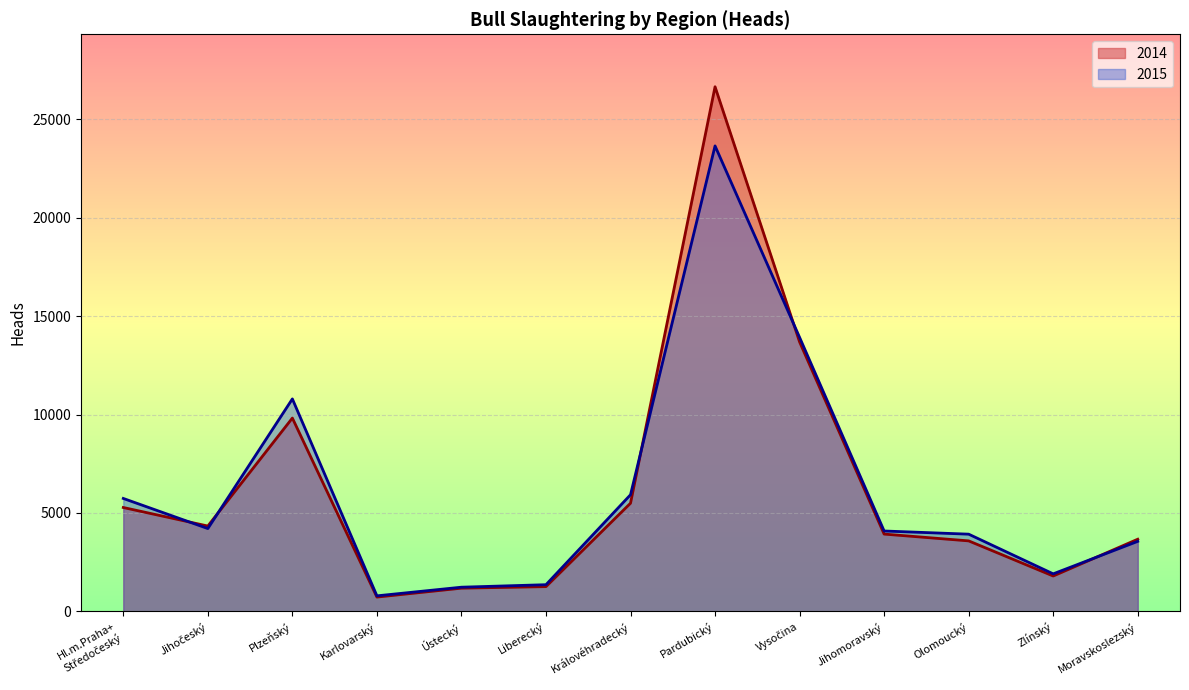

At how many categories does at least one series exceed 20219?

1